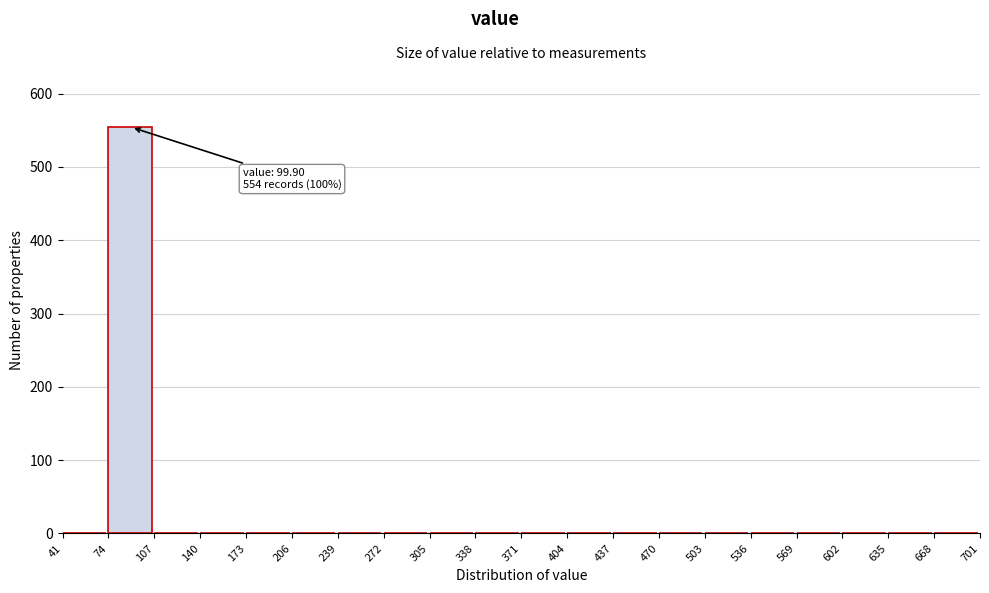

Reading left to right, list all the values displayed in this chart.

41=0	74=554	107=0	140=0	173=0	206=0	239=0	272=0	305=0	338=0	371=0	404=0	437=0	470=0	503=0	536=0	569=0	602=0	635=0	668=0